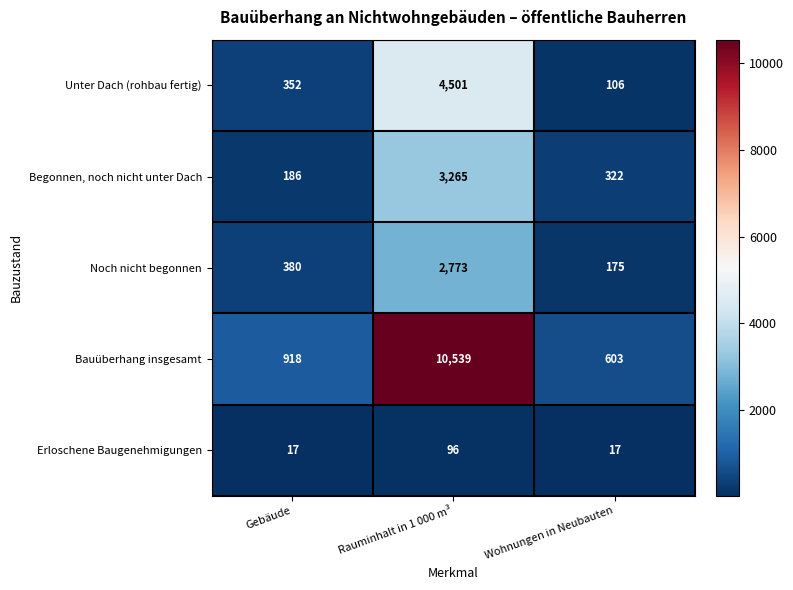

Reading left to right, list all the values displayed in this chart.

Unter Dach (rohbau fertig): 352	4501	106
Begonnen, noch nicht unter Dach: 186	3265	322
Noch nicht begonnen: 380	2773	175
Bauüberhang insgesamt: 918	10539	603
Erloschene Baugenehmigungen: 17	96	17